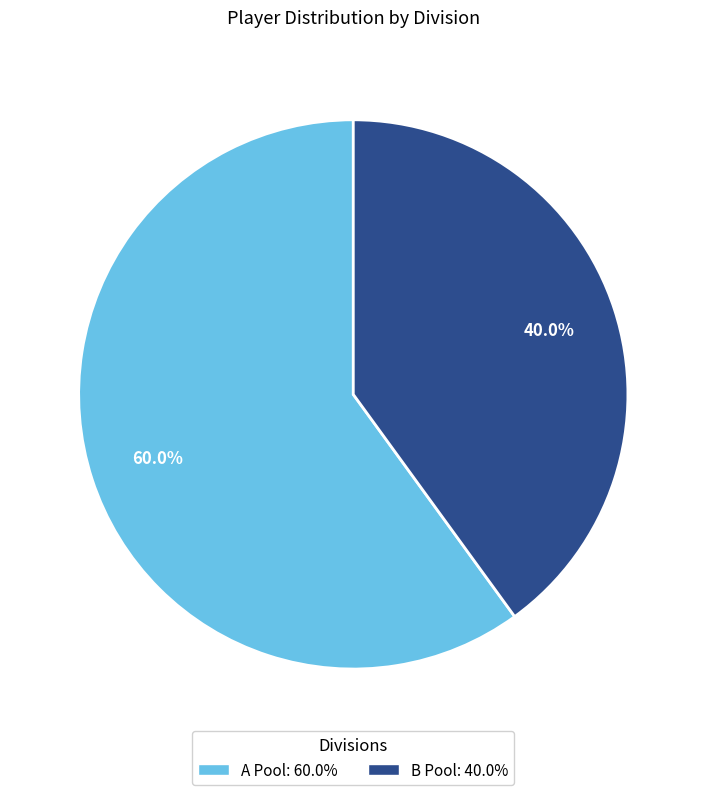

What is the ratio of the value at A Pool: 60.0% to the value at B Pool: 40.0%?

1.5